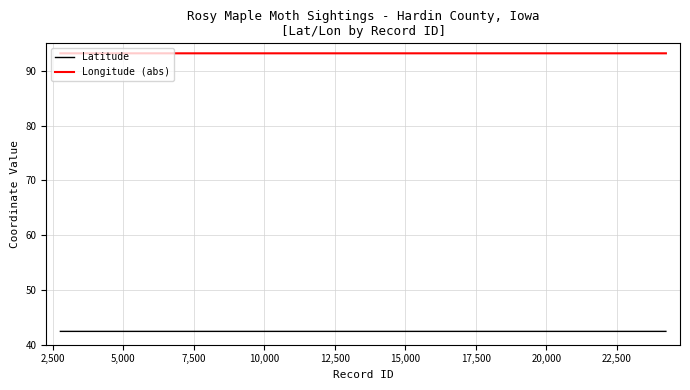

Rank the series by their maximum value, from highest to lowest.

Longitude (abs), Latitude